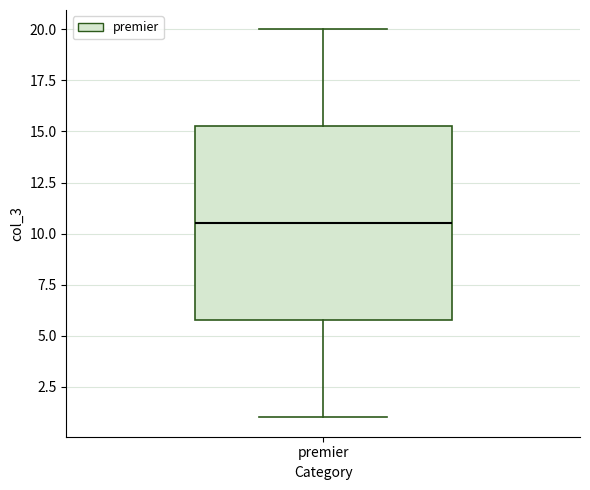

Read this box plot against the y-axis: the position of the median line, the range covered by the box, and the ends of both whiskers. The values are not printed on the chart, so give them approximately, as read against the axis.

median 10.5, box 6.0 to 15.5, whiskers 1.0 to 20.0